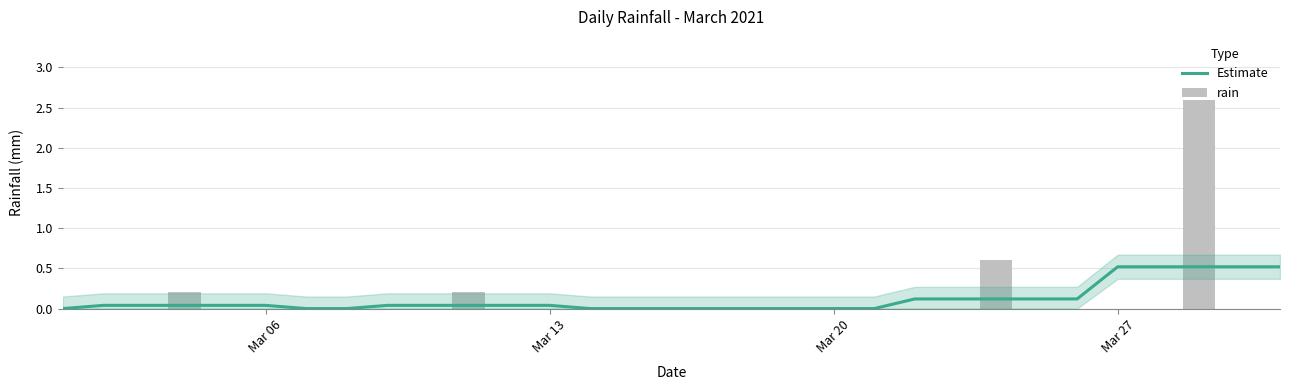

Reading left to right, transcribe all the data shown in this chart.

Estimate: 0.0	0.0	0.0	0.0	0.0	0.0	0.0	0.0	0.0	0.0	0.0	0.0	0.0	0.0	0.0	0.0	0.0	0.0	0.0	0.0	0.0	0.1	0.1	0.1	0.1	0.1	0.5	0.5	0.5	0.5	0.5
rain: 0.0	0.0	0.0	0.2	0.0	0.0	0.0	0.0	0.0	0.0	0.2	0.0	0.0	0.0	0.0	0.0	0.0	0.0	0.0	0.0	0.0	0.0	0.0	0.6	0.0	0.0	0.0	0.0	2.6	0.0	0.0